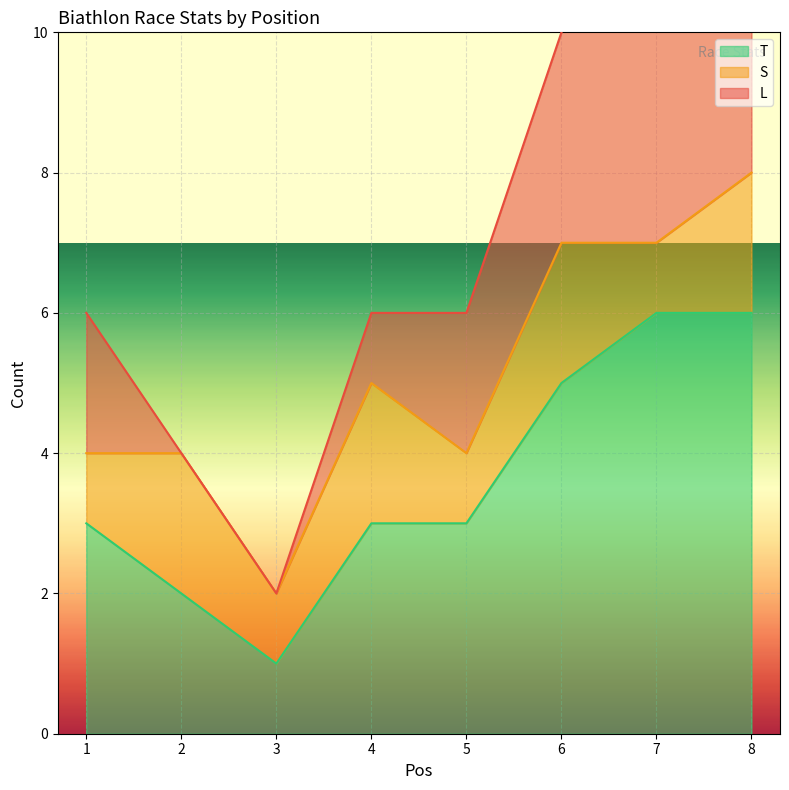

True or false: T has a value of 1 at 2.

False